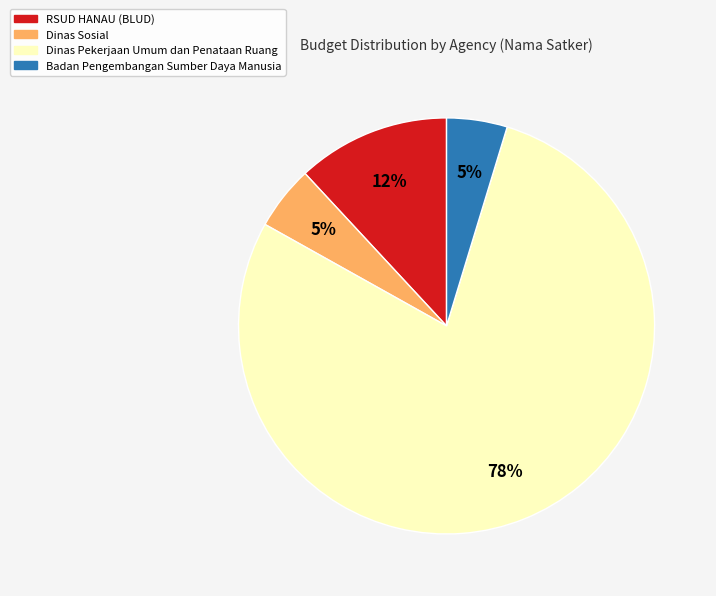

Does Badan Pengembangan Sumber Daya Manusia represent more than half of the total?

No